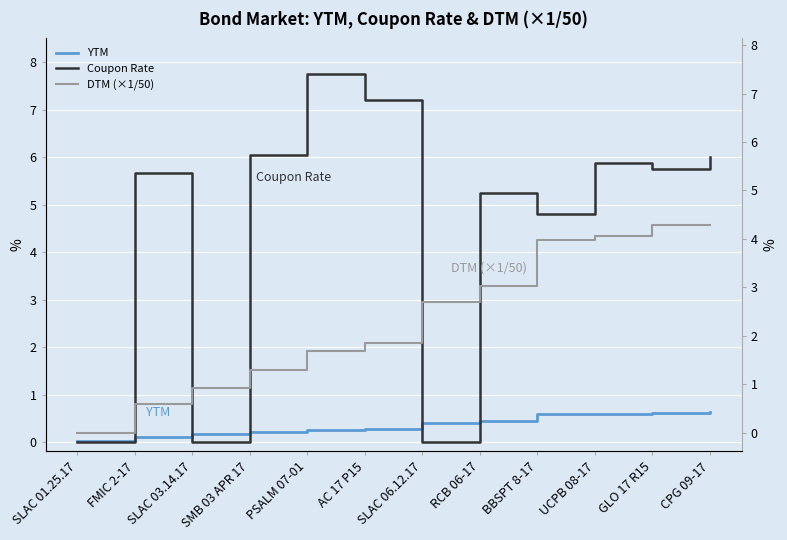

At how many categories does at least one series exceed 5?

8